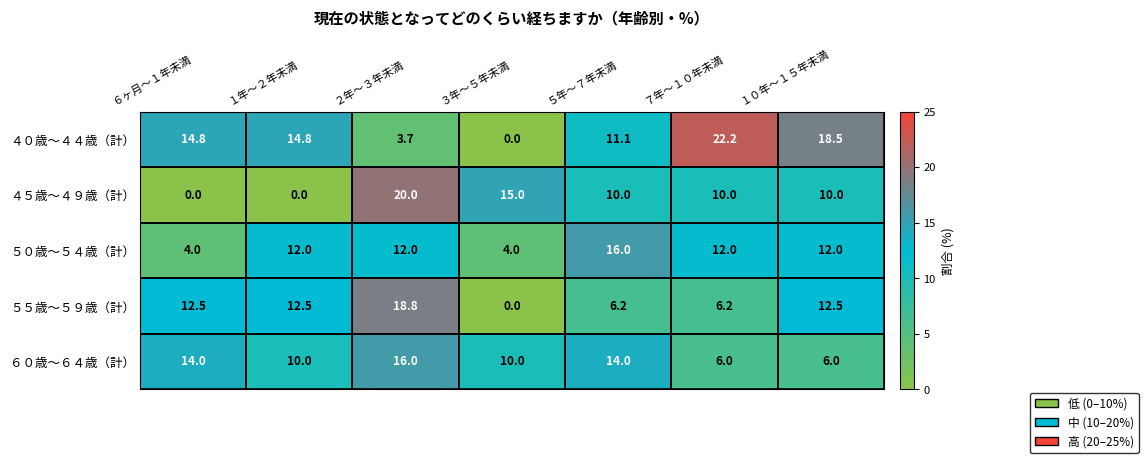

Is the value of ５５歳～５９歳（計） at ５年～７年未満 greater than the value of ５０歳～５４歳（計） at ５年～７年未満?

No